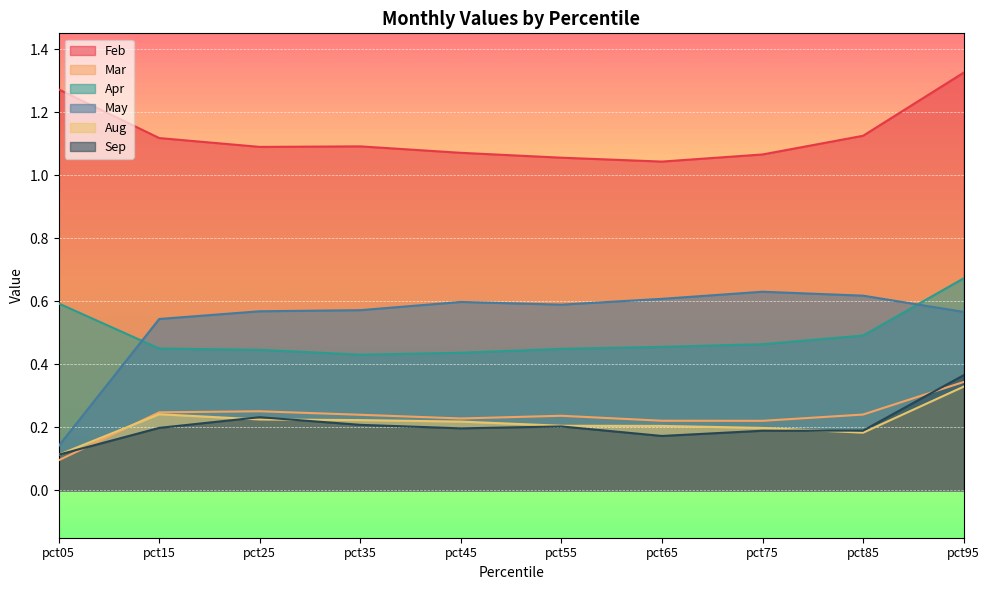

Count the Feb values in the range 1 to 2.

10